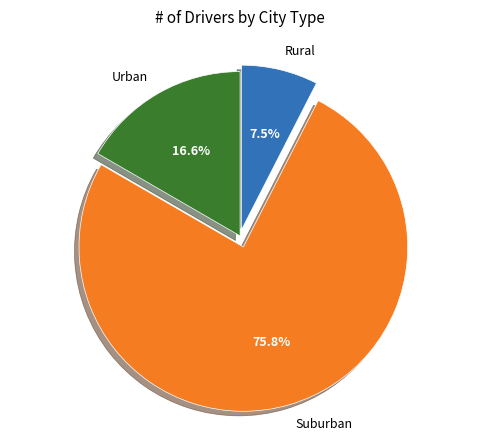

What is the ratio of the value at Suburban to the value at Urban?

4.6